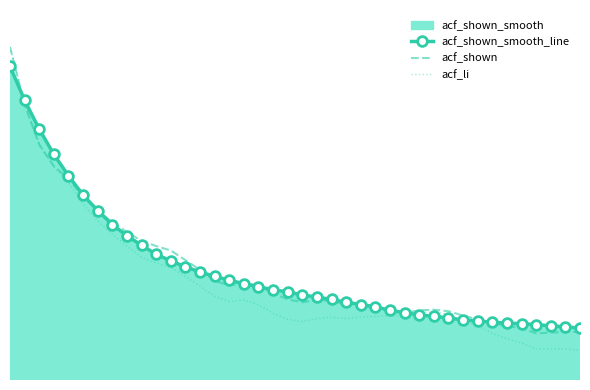

True or false: acf_shown_smooth_line and acf_li intersect in this chart.

True